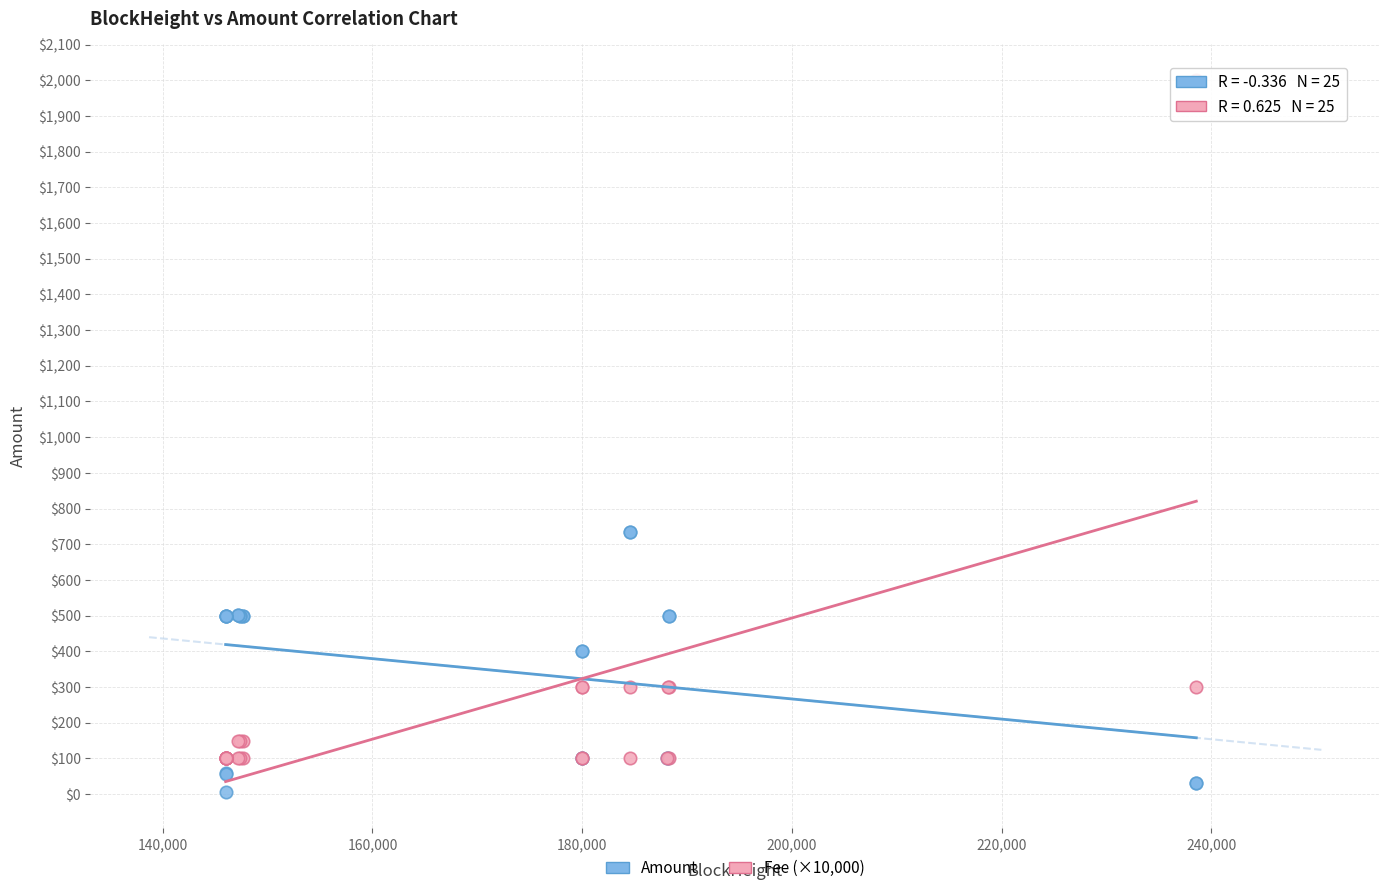

Which series has the widest spread of Y values?

Fee (×10,000)